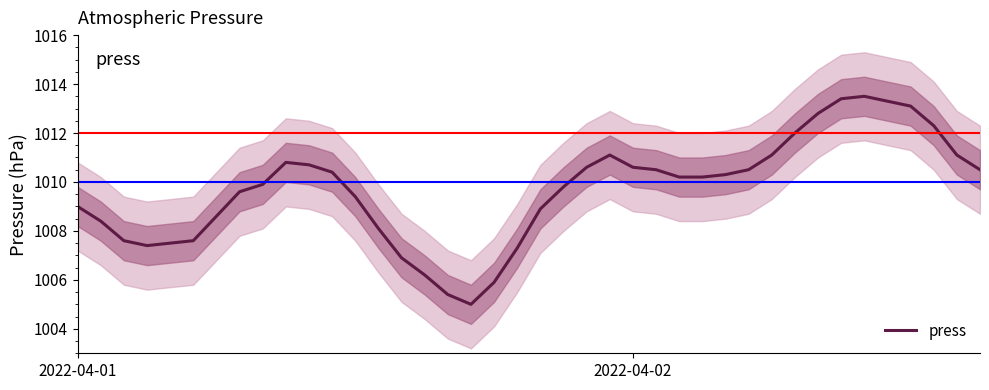

At which category does the data reach its first local peak?

9